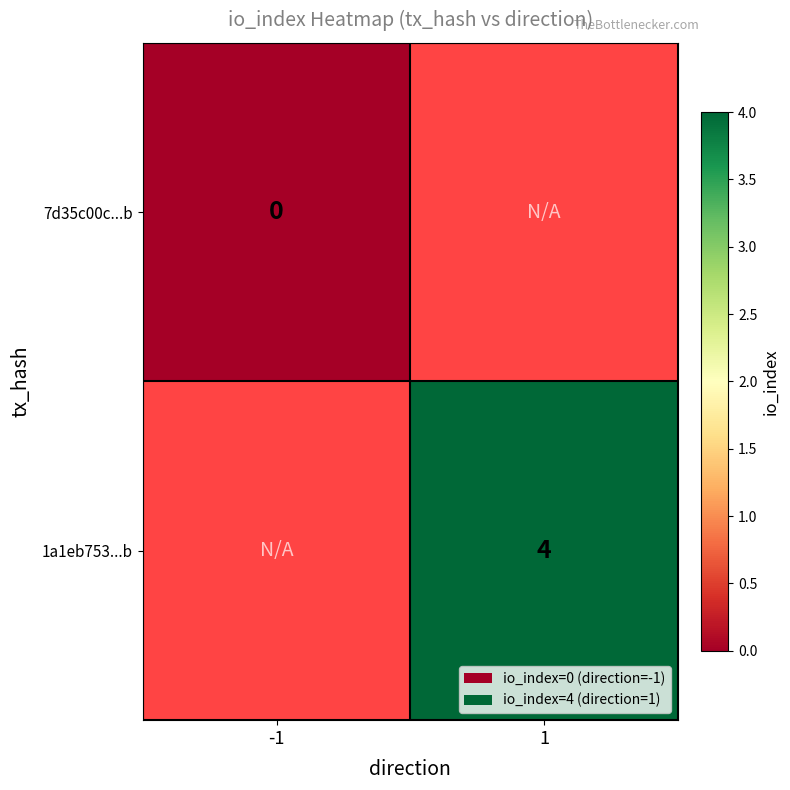

The 1a1eb753...b series shows 2 at 1. True or false?

False